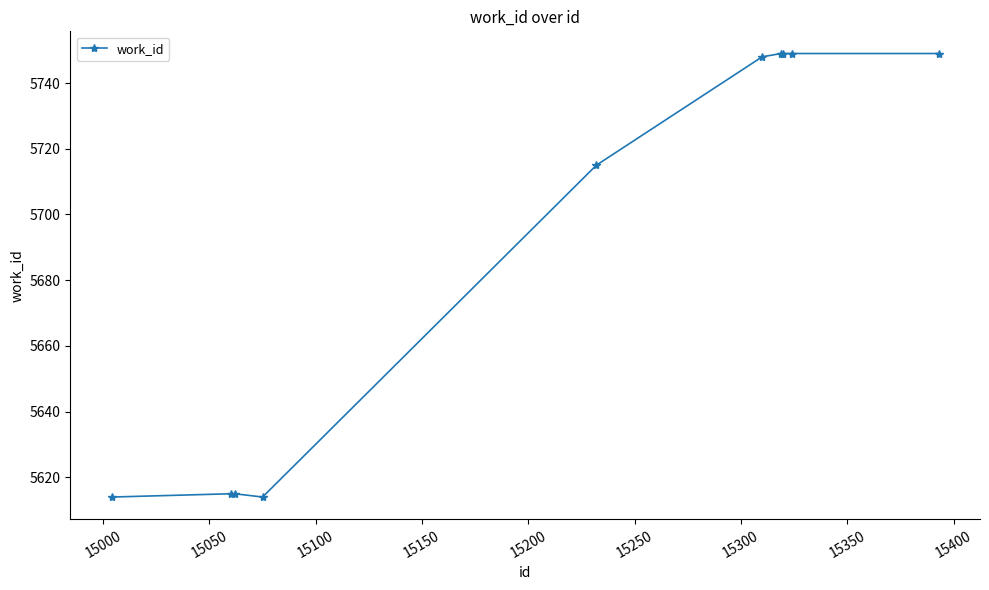

What is the difference between the maximum and minimum values?

135